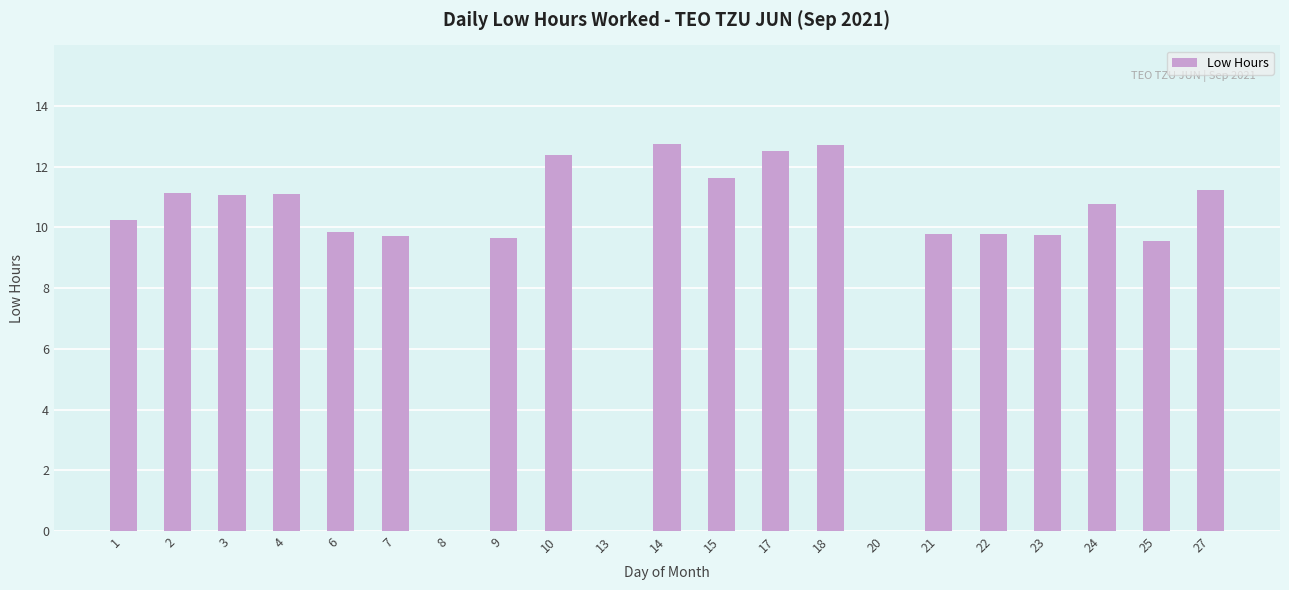

What is the greatest value displayed?

12.8